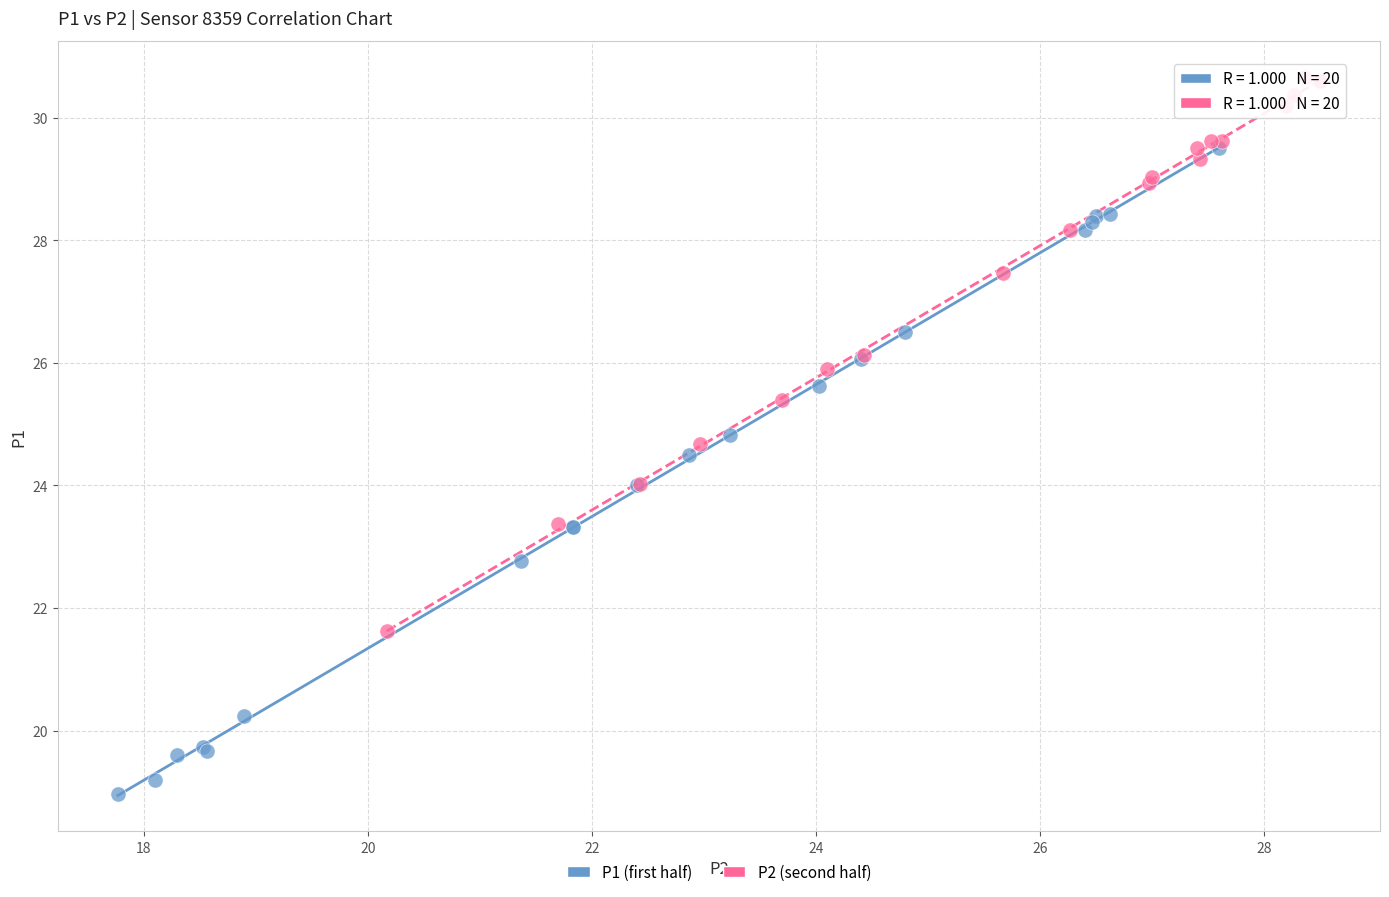

What are all the series names shown in the legend?

P1 (first half), P2 (second half)